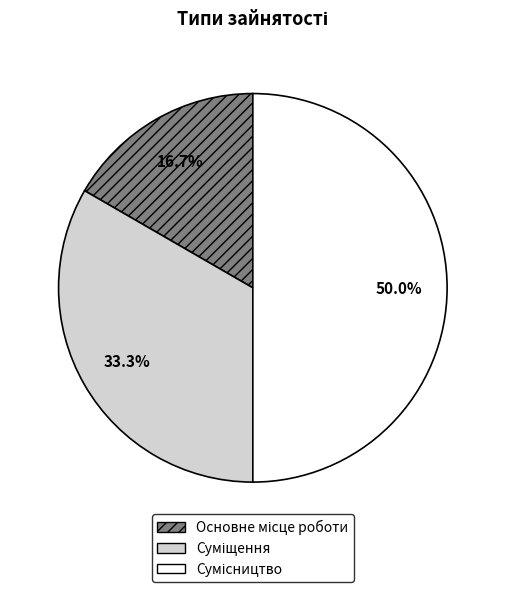

To the nearest percent, what is the combined percentage of Суміщення and Основне місце роботи?

50%